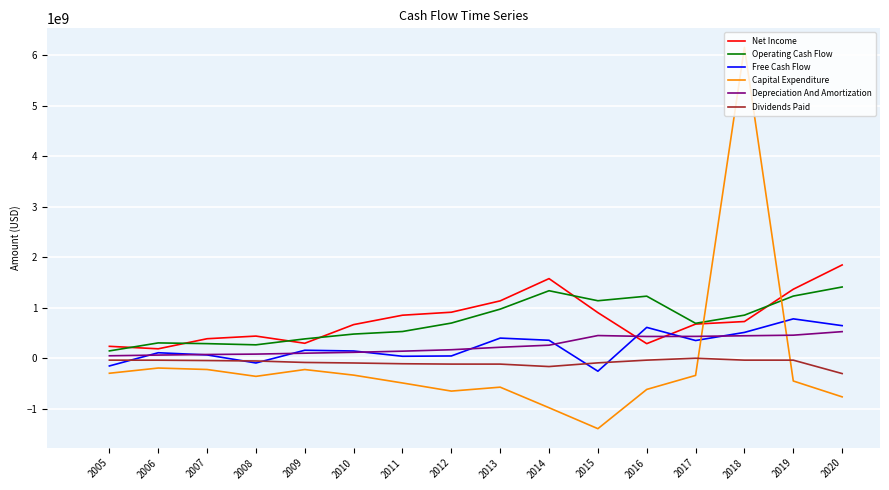

In Dividends Paid, how many points are higher than both neighbors (excluding endpoints)?

1